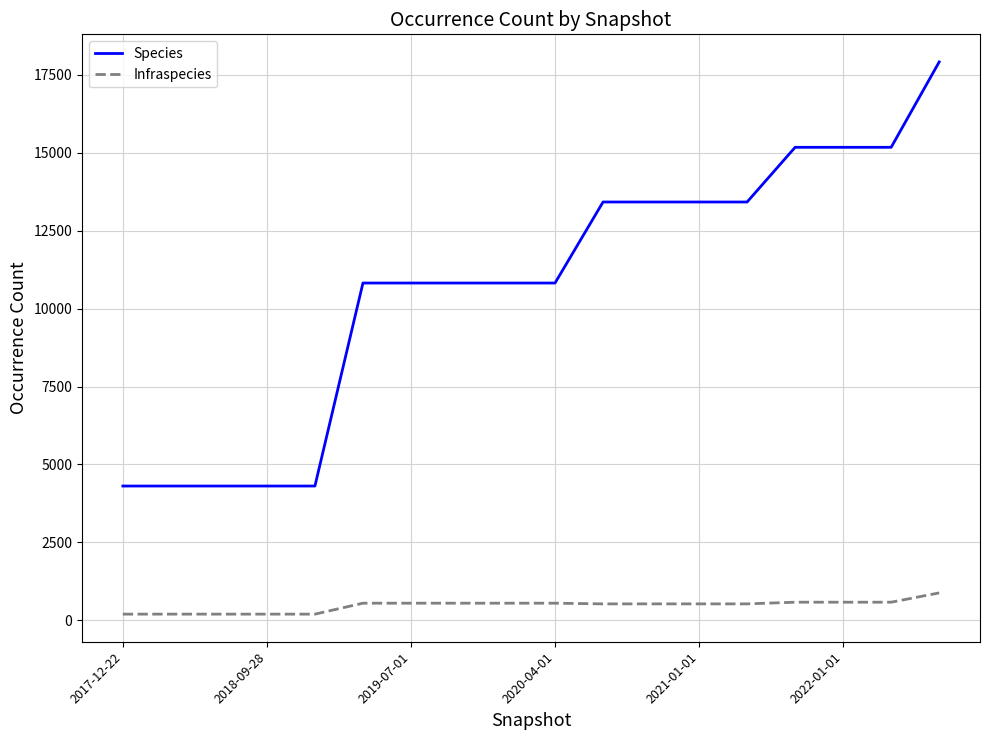

Rank the series by their maximum value, from lowest to highest.

Infraspecies, Species